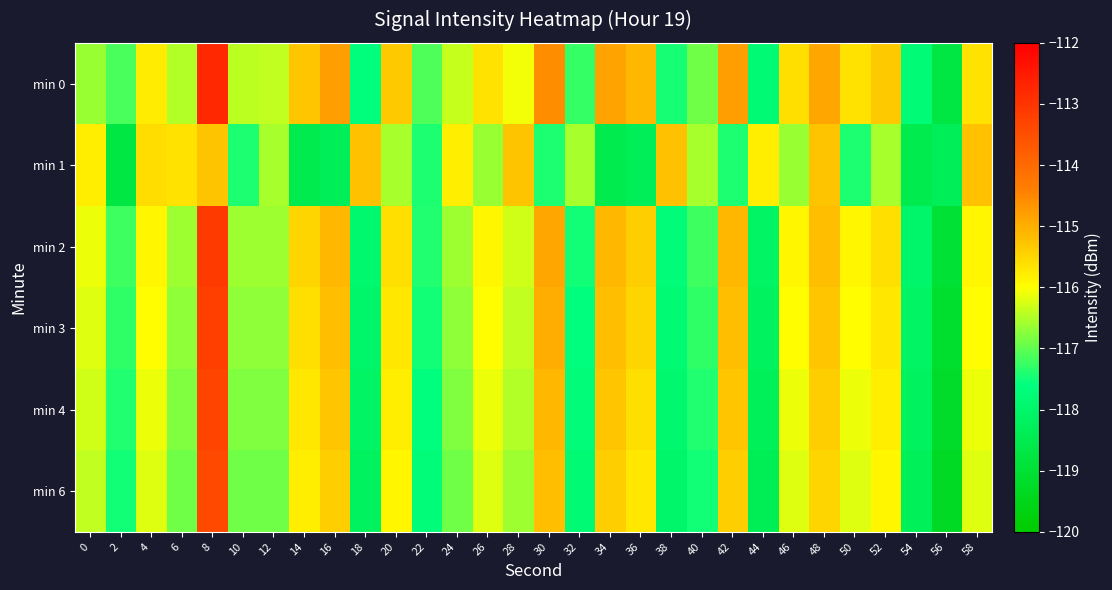

Between 0 and 54, which series saw the biggest shift?

min 1